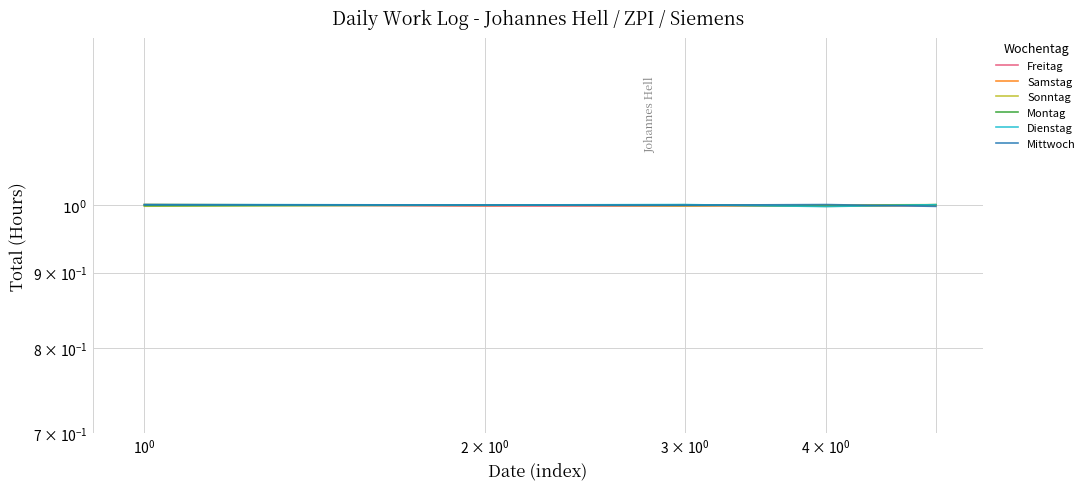

What are all the series names shown in the legend?

Freitag, Samstag, Sonntag, Montag, Dienstag, Mittwoch